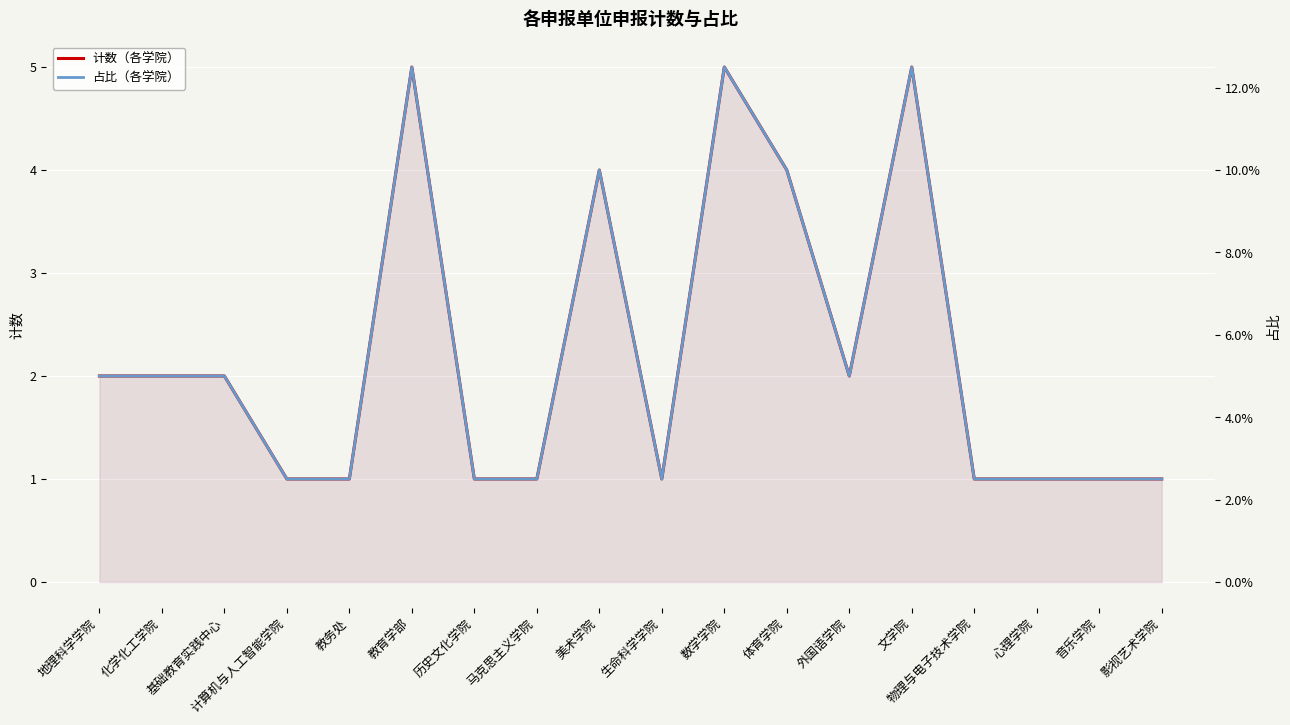

At how many categories does at least one series exceed 0?

18